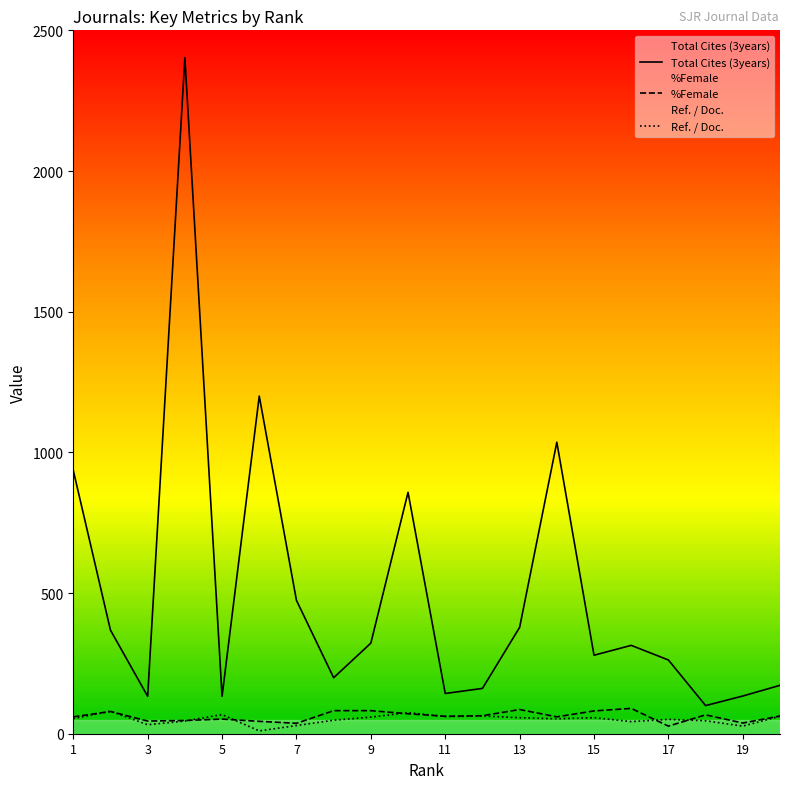

Which series has the largest total across all categories?

Total Cites (3years)